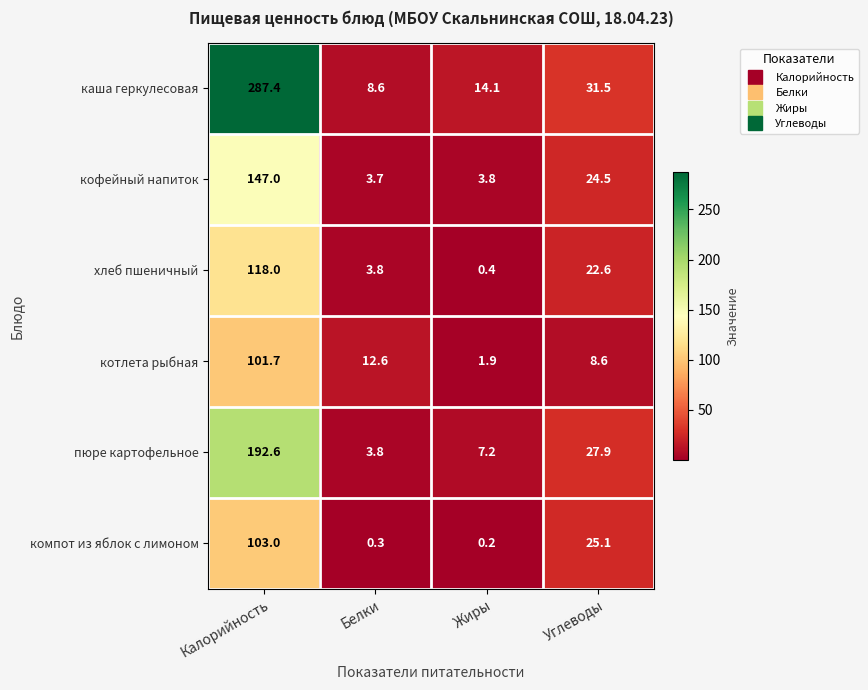

How many distinct data groups are displayed?

6